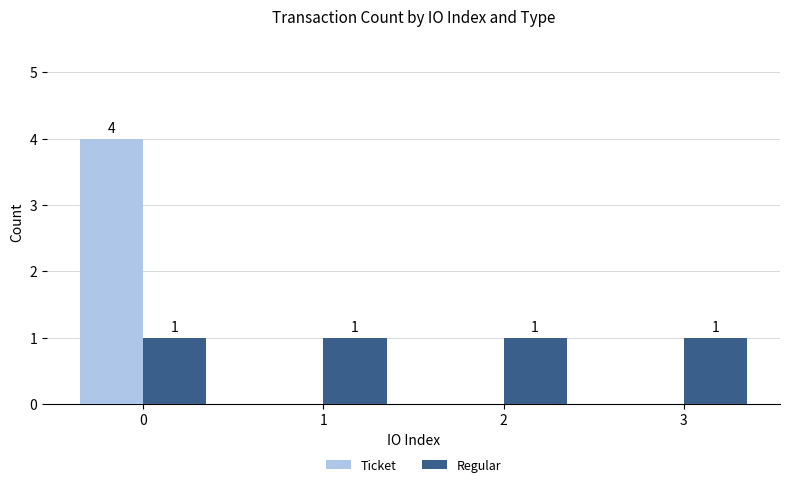

How many data points does each series have?

4